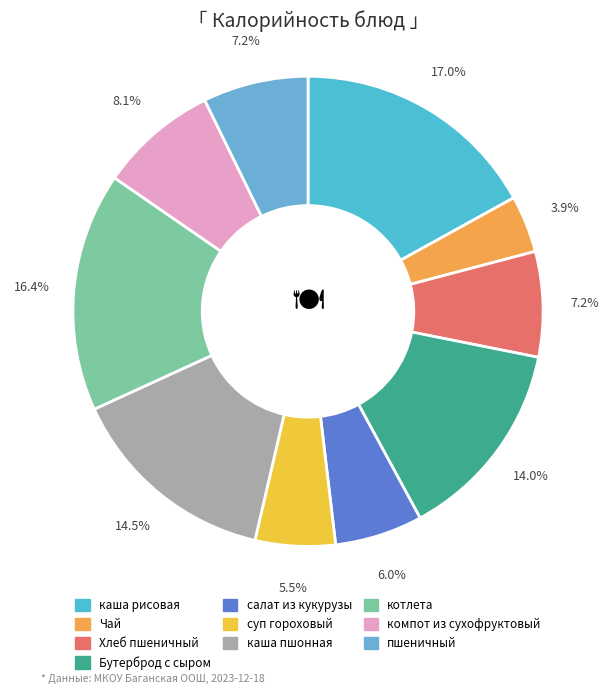

The каша пшонная slice represents 27% of the pie. True or false?

False